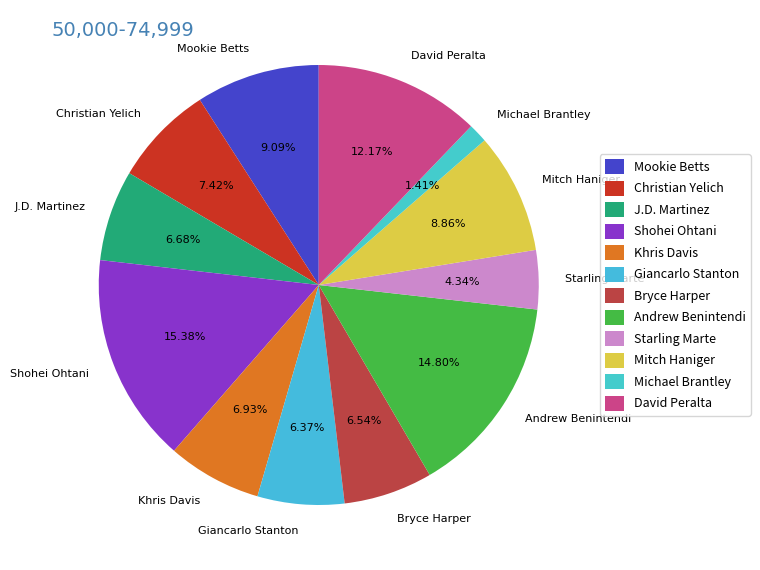

Which category has the smallest portion of the pie?

Michael Brantley